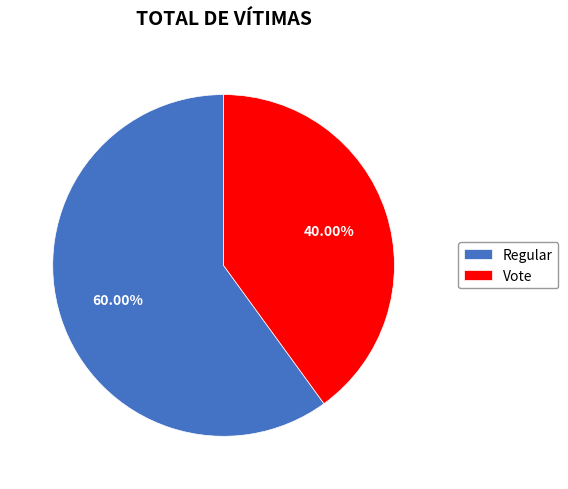

Is there any slice that represents more than half of the pie?

Yes